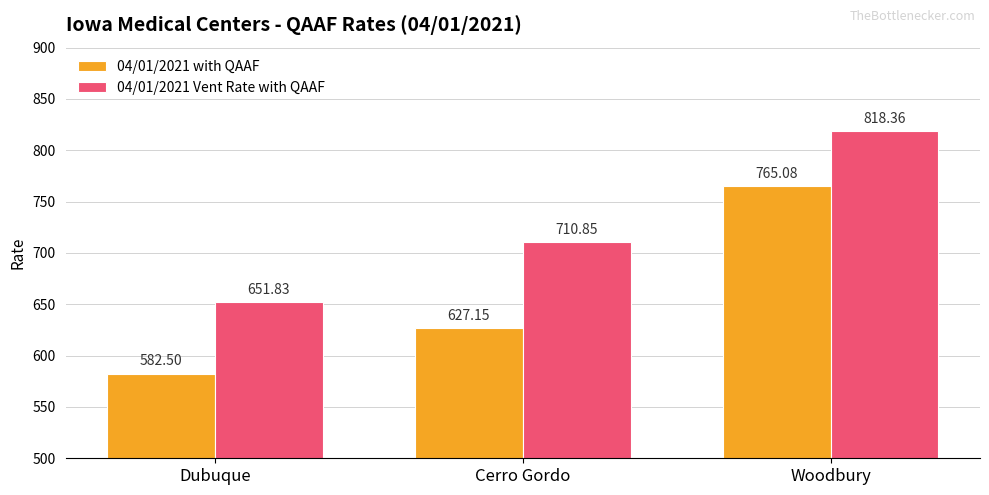

Which series has the widest spread of values?

04/01/2021 with QAAF